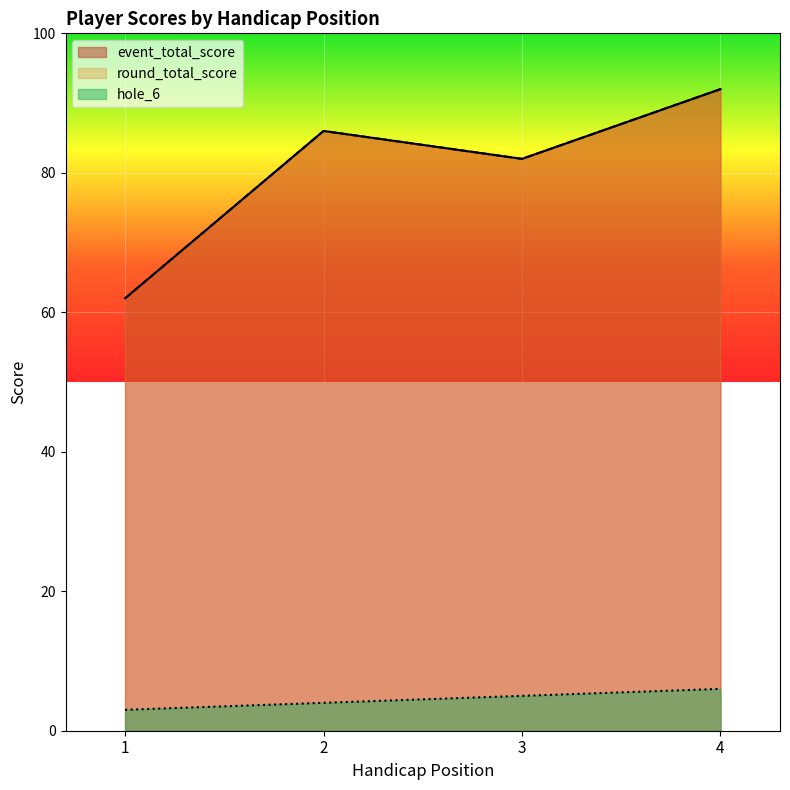

Which category has the highest value in the round_total_score series?

4